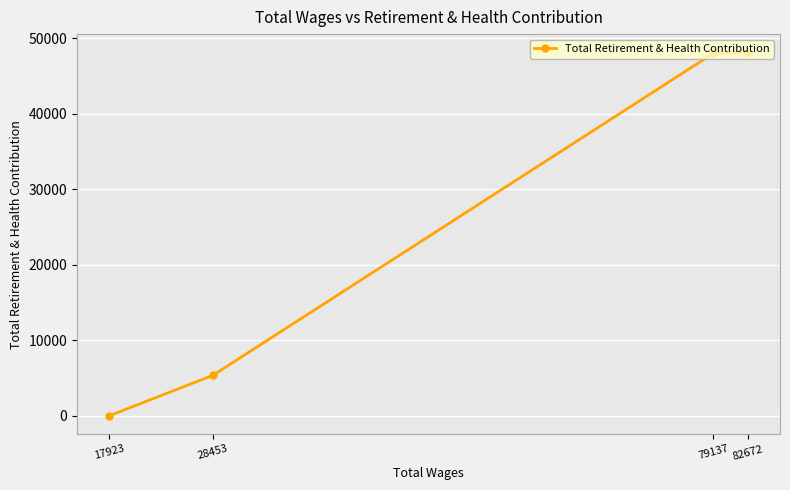

What is the maximum value shown in the chart?

48123